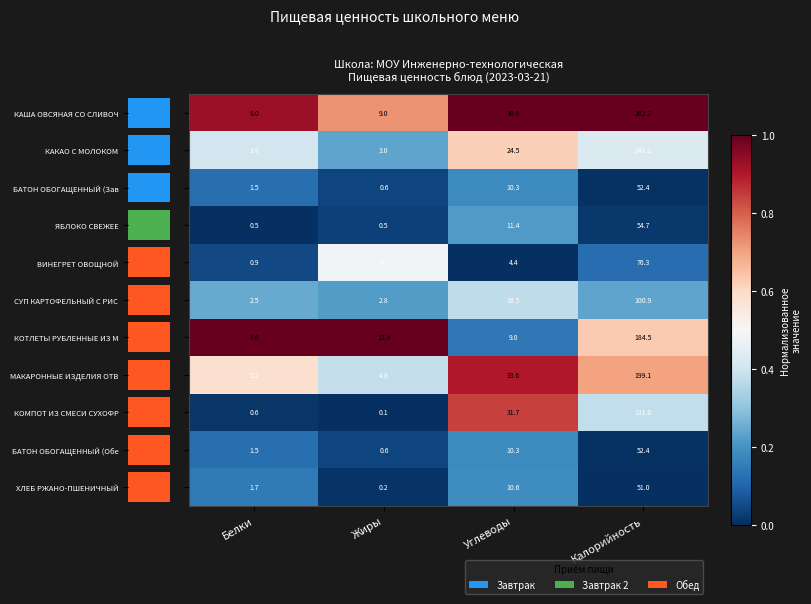

What is the difference between the БАТОН ОБОГАЩЕННЫЙ (Зав values at Углеводы and Калорийность?

0.2